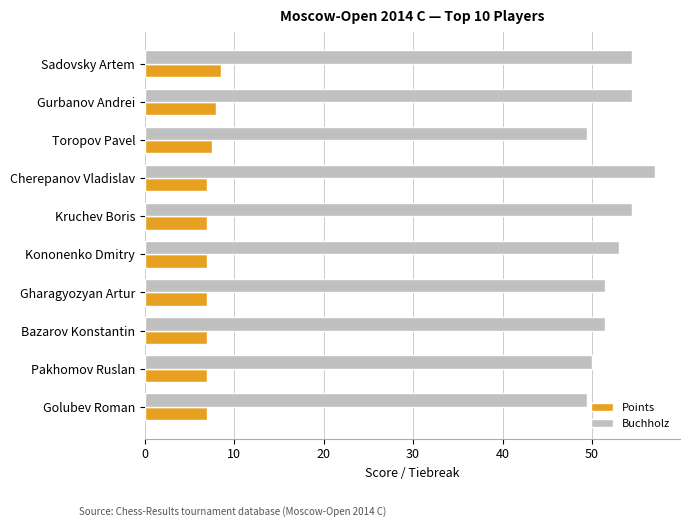

What is the greatest value displayed?

57.0